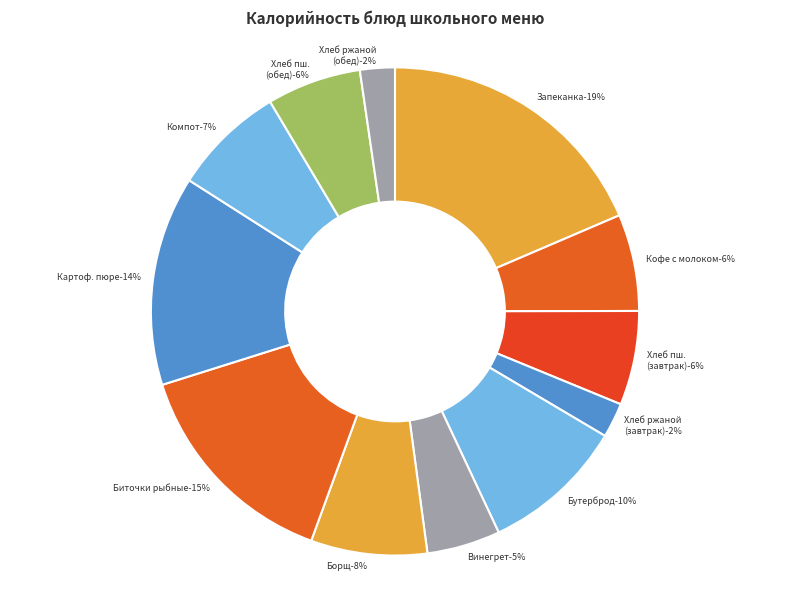

Count the number of slices in the pie.

12